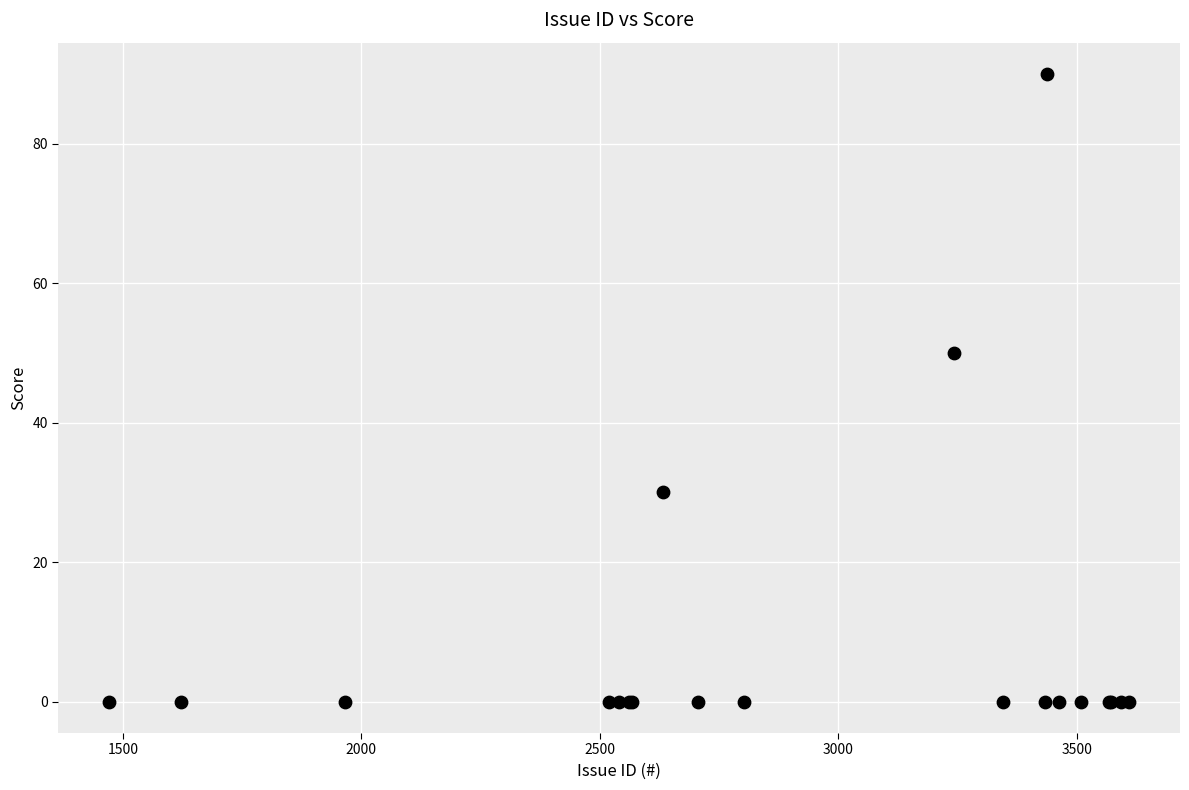

What Y value in the scatter plot is closest to 45?

50